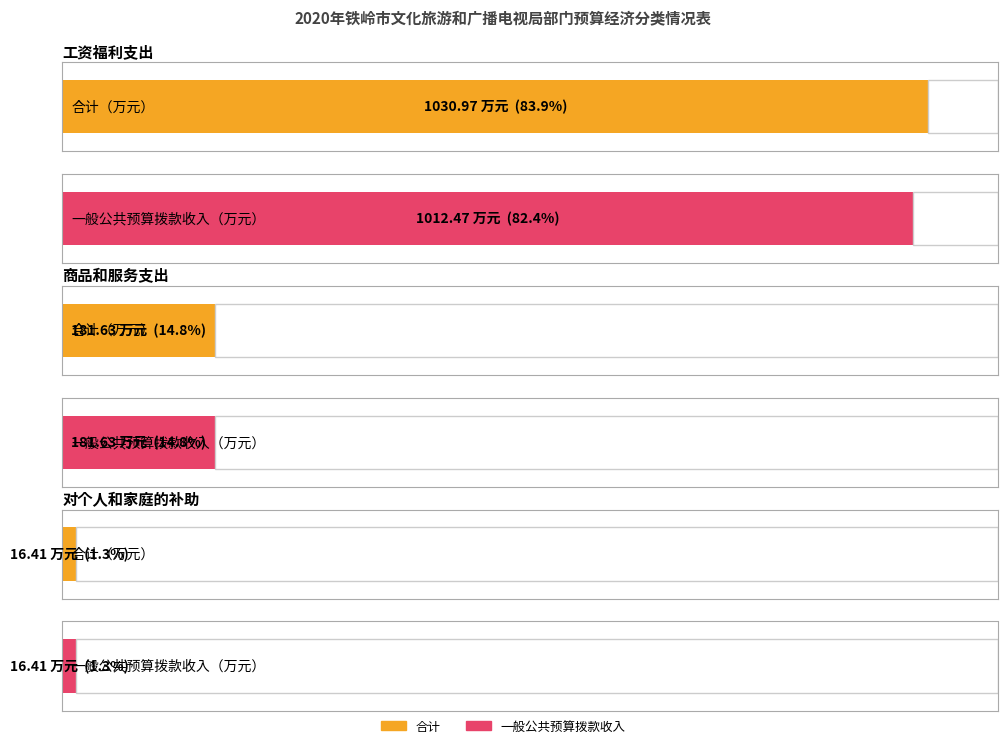

At which label does 合计 reach its minimum?

对个人和家庭的补助